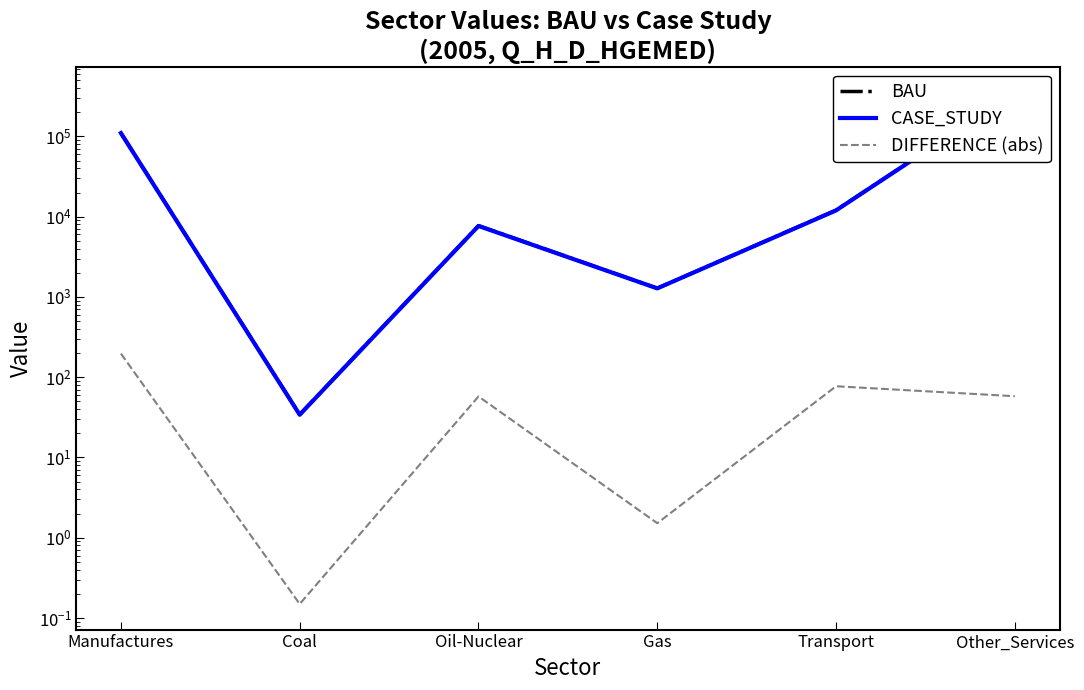

Which category has the highest value across all series?

Other_Services